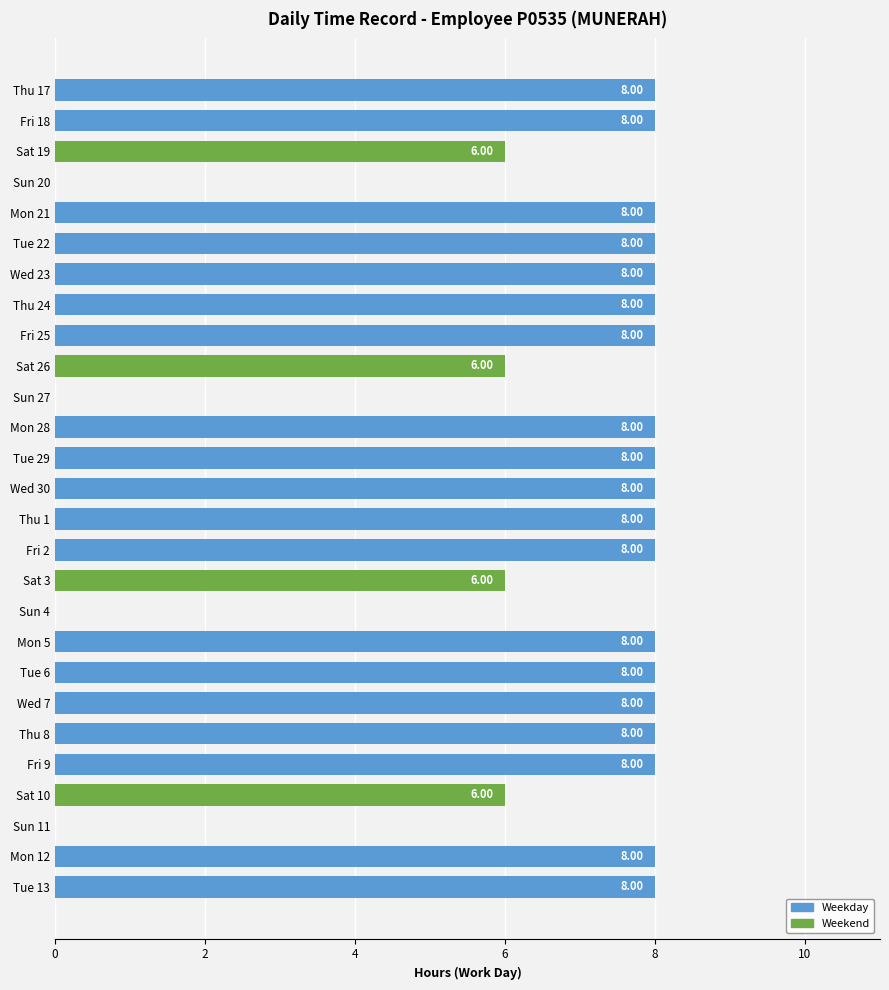

What is the sum of the values at Tue 29 and Mon 12?

16